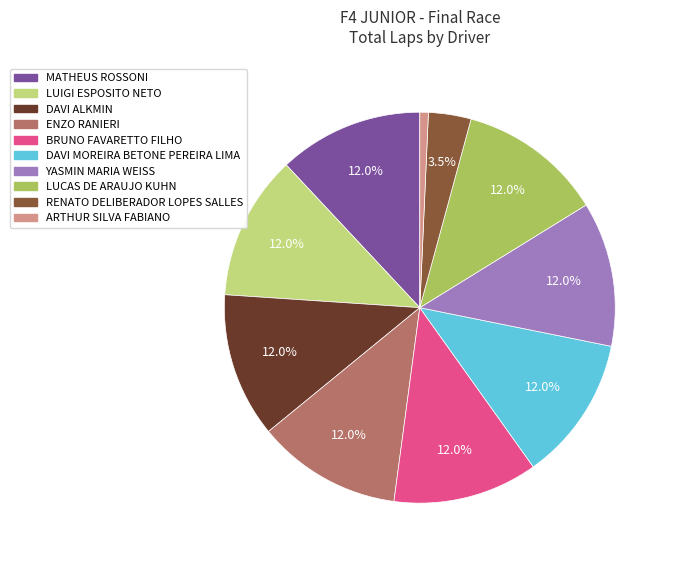

Is there any slice that represents more than half of the pie?

No